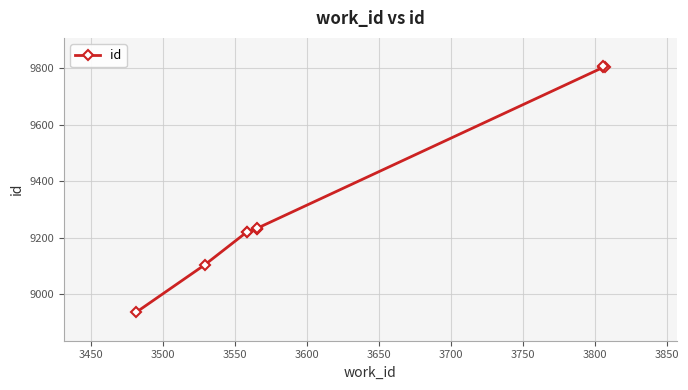

How many lines are shown in the chart?

1